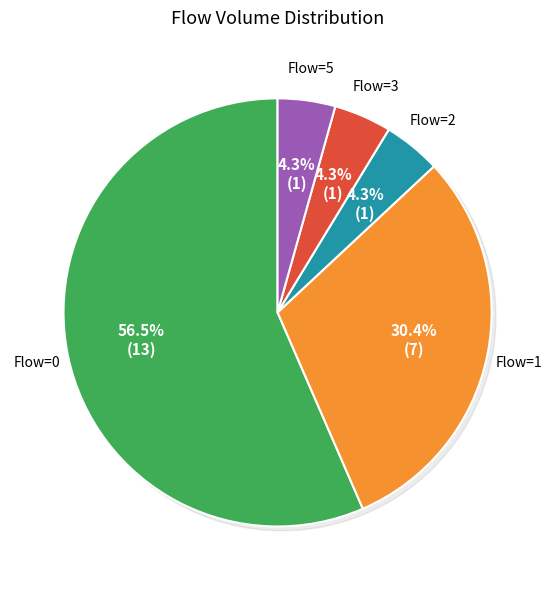

Count the number of slices in the pie.

5